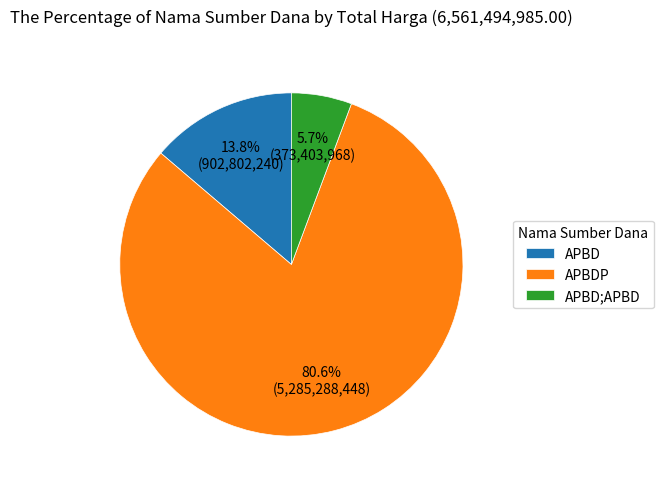

Does any single category account for the majority?

Yes